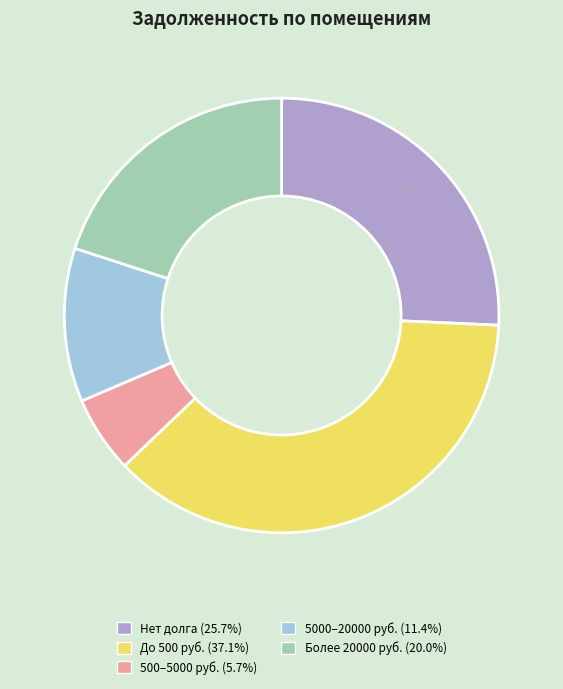

Is there a majority slice in this chart?

No